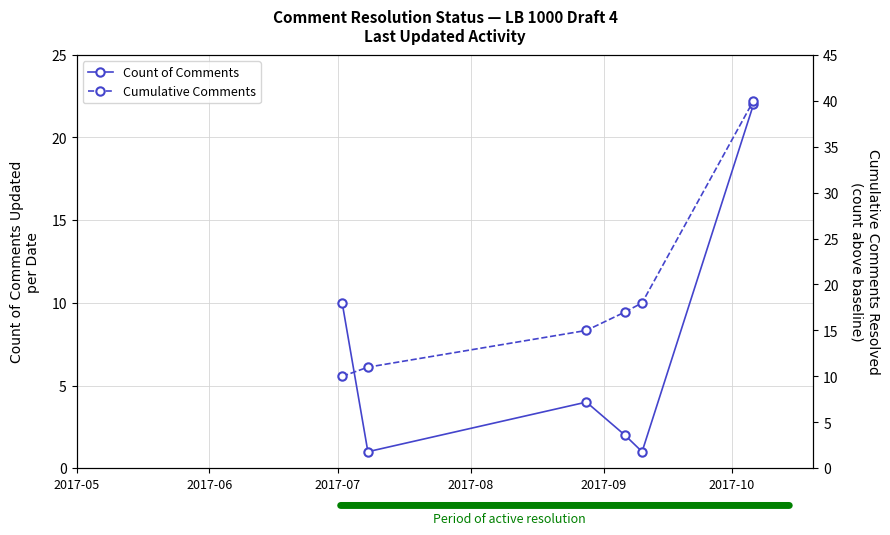

True or false: Count of Comments and Cumulative Comments intersect in this chart.

False